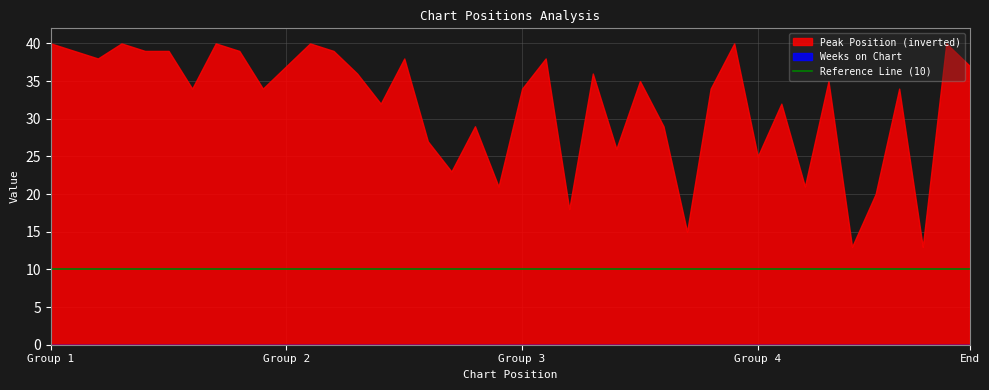

What is the spread (max minus min) of values at 4?

1